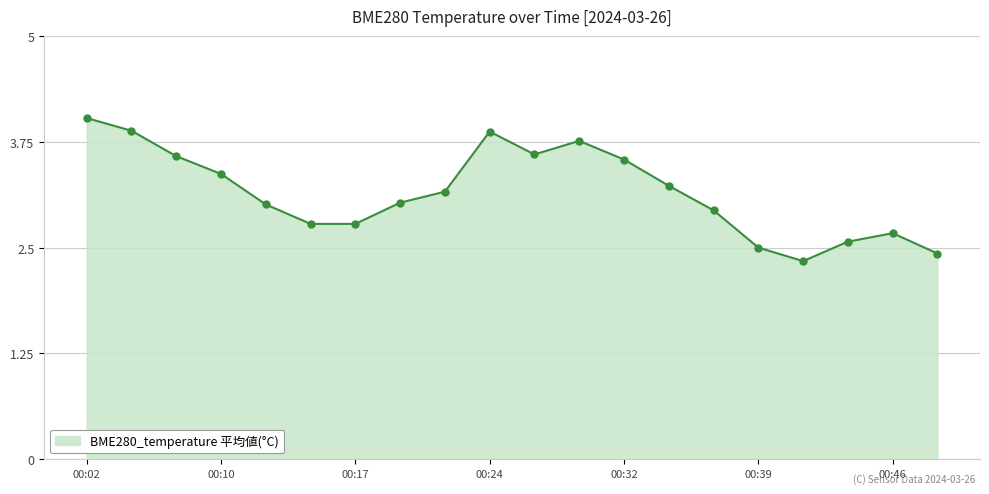

How many lines are shown in the chart?

1